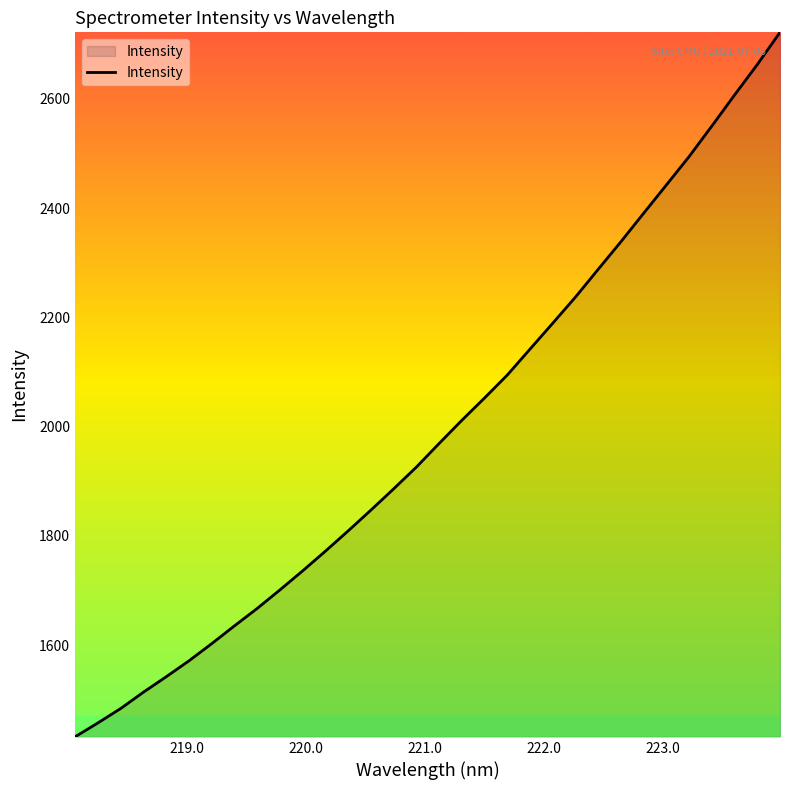

What is the difference between the maximum and minimum values?

1289.8